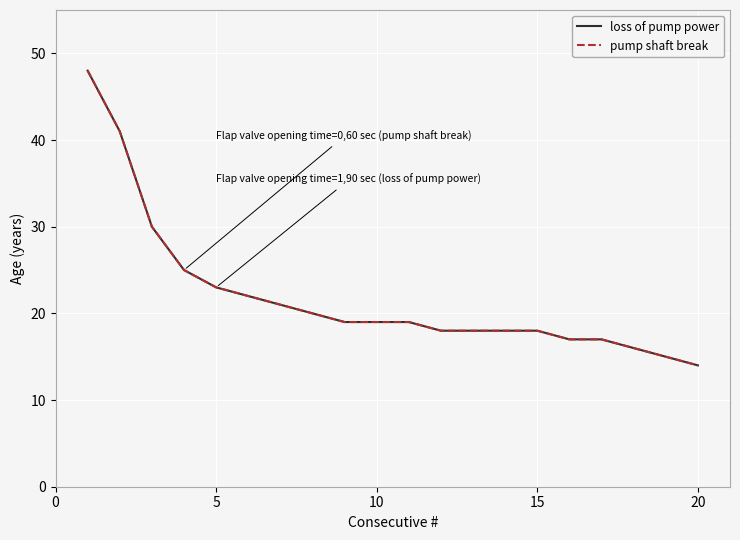

Which series has the largest range (max minus min)?

loss of pump power